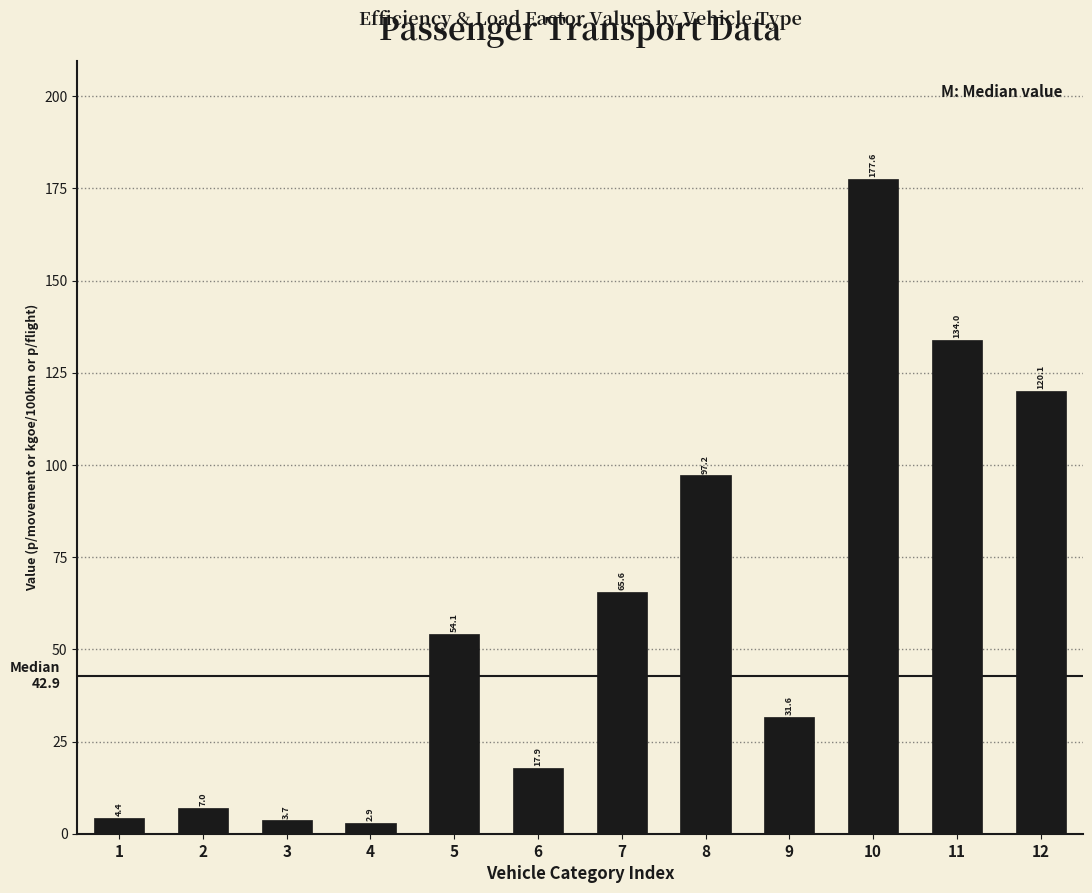

Reading right to left, transcribe all the data shown in this chart.

120.1	134.0	177.6	31.6	97.2	65.6	17.9	54.1	2.9	3.7	7.0	4.4